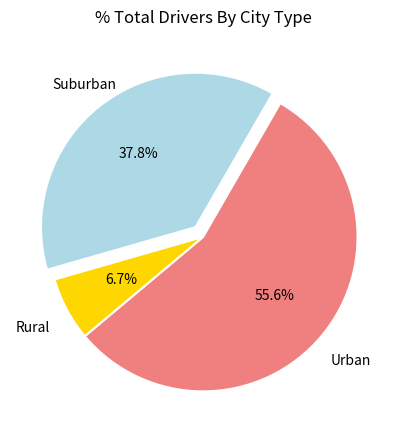

Does any single category account for the majority?

Yes